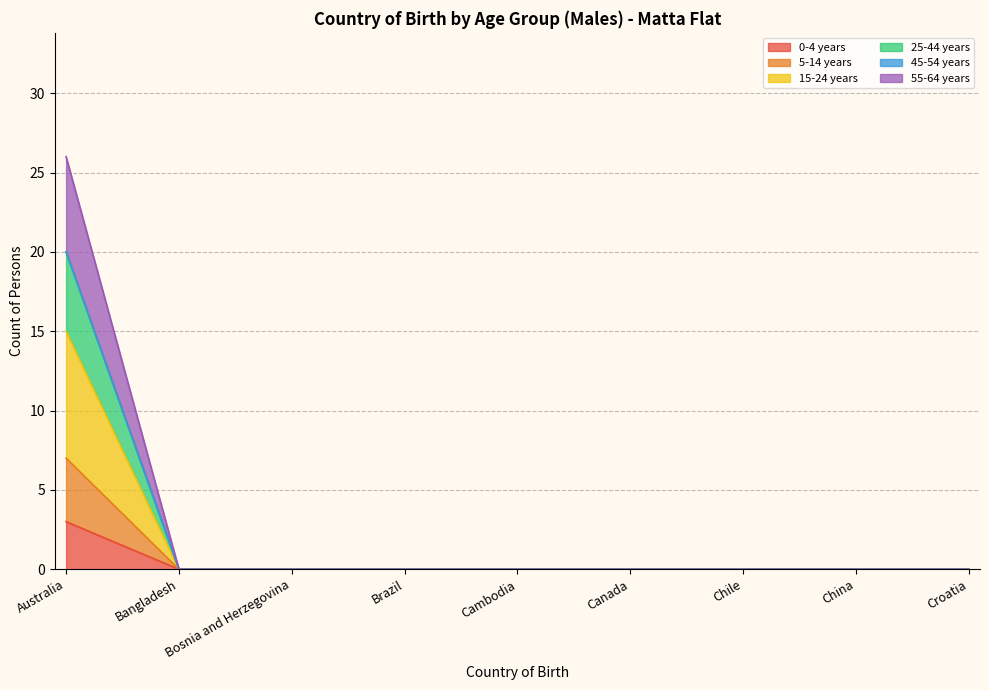

What is the total value across all series at Australia?

26